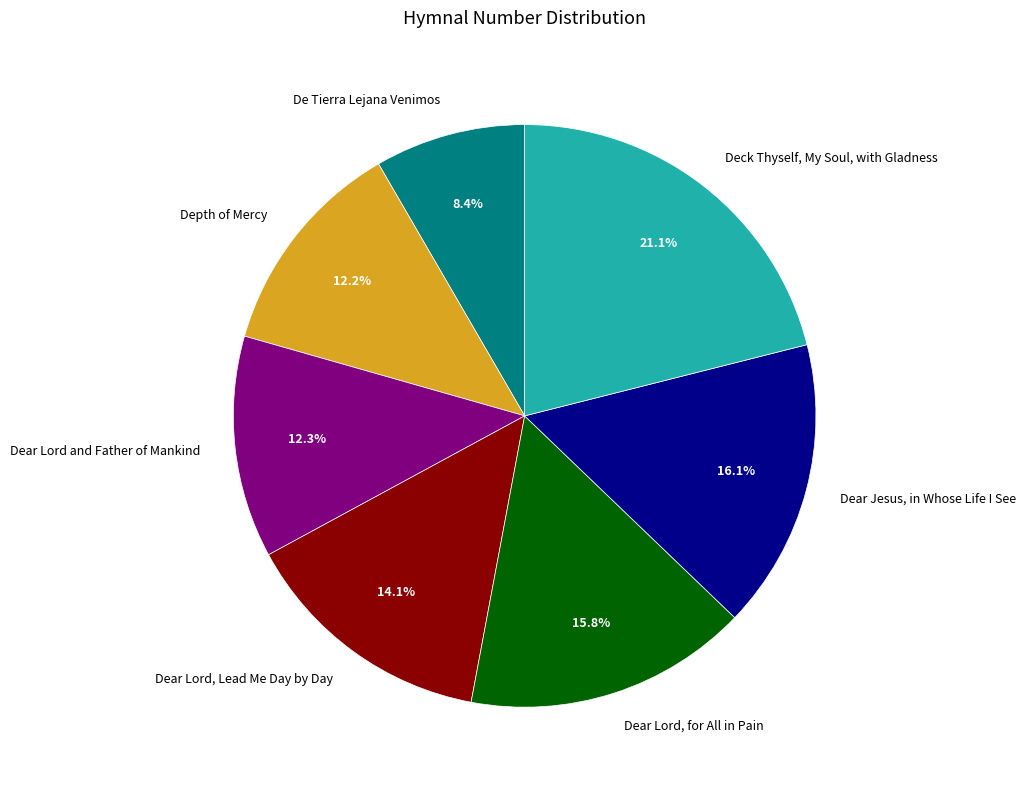

To the nearest percent, what portion does Dear Lord and Father of Mankind represent?

12%